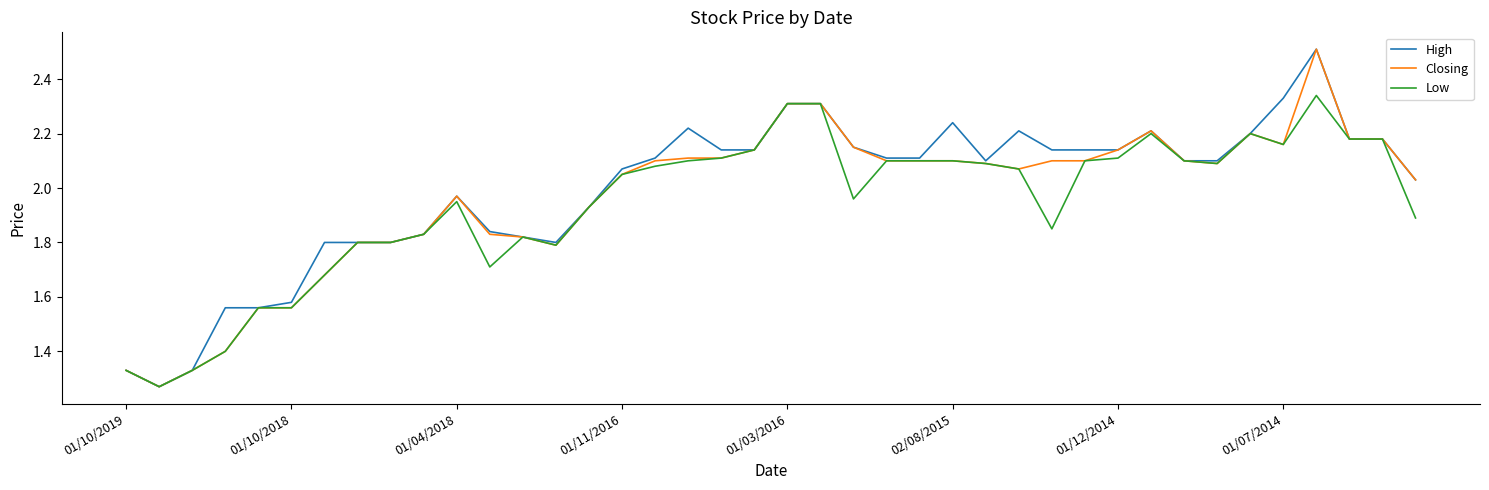

Does the chart have visible grid lines?

No